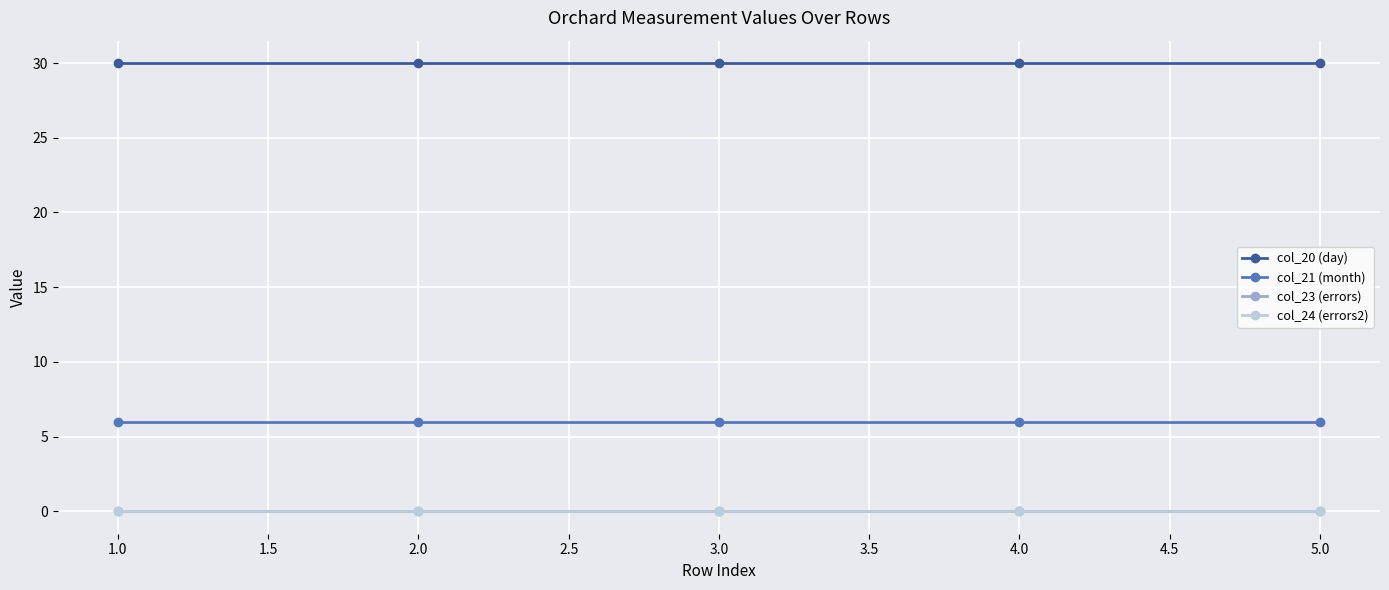

Is this an area chart (filled region under the line)?

No